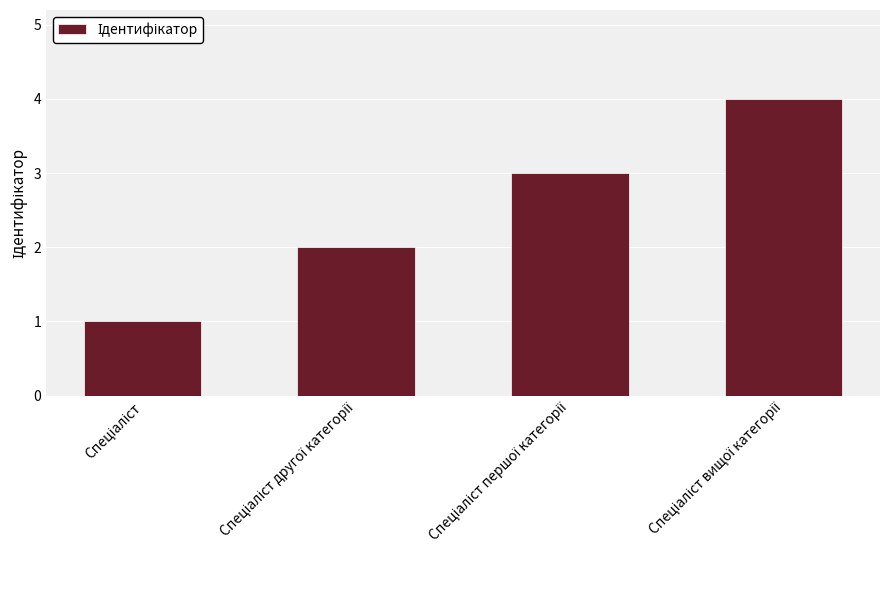

What is the maximum value shown in the chart?

4